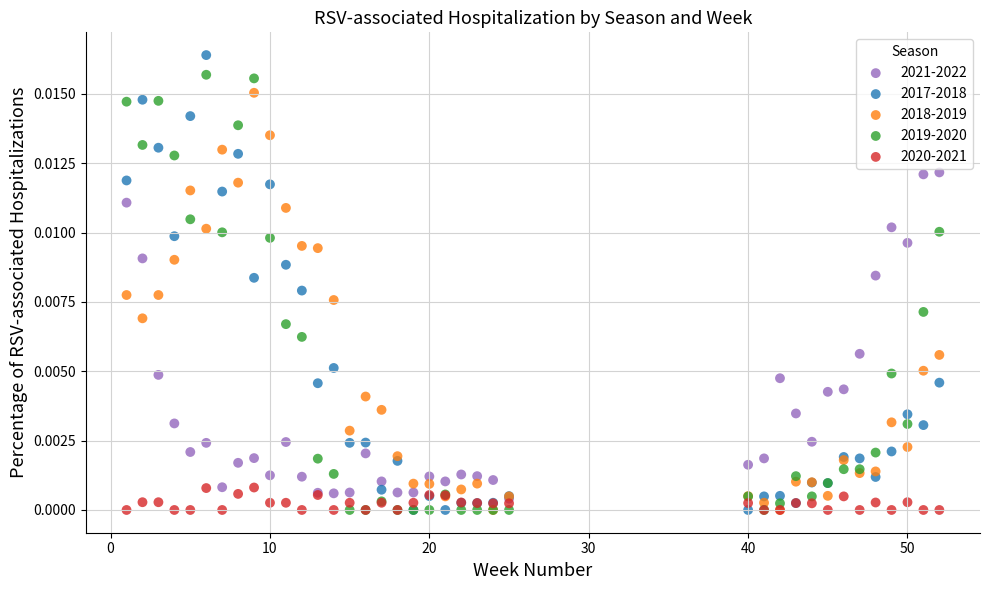

What are all the series names shown in the legend?

2021-2022, 2017-2018, 2018-2019, 2019-2020, 2020-2021